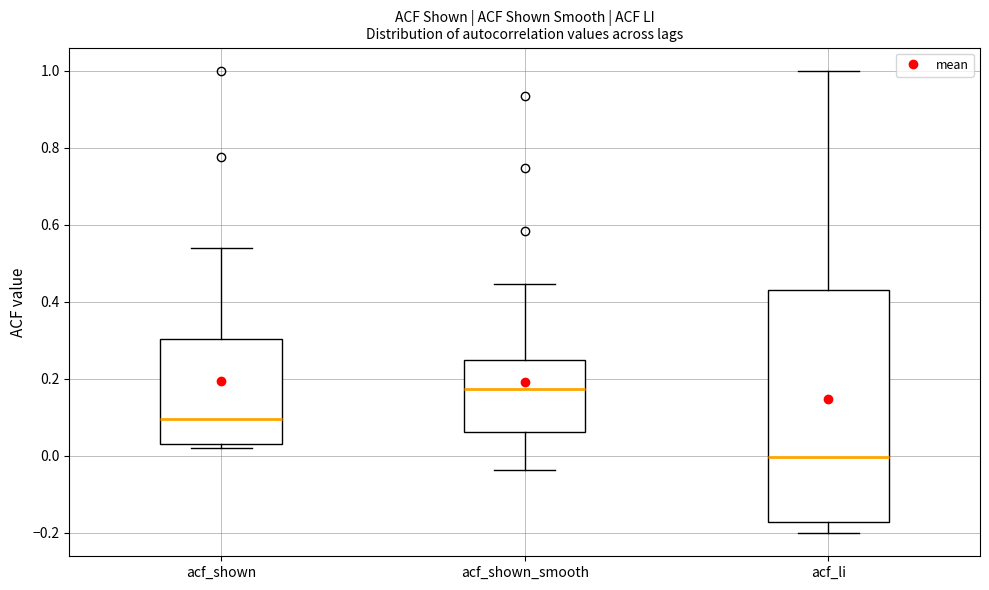

Reading left to right, transcribe this box plot: for each box, give where its median line is, the range the box spans, and where its two whiskers end, as read against the y-axis. The values are not printed on the chart, so give them approximately, as read against the axis.

acf_shown: median 0.10, box 0.04 to 0.30, whiskers 0.02 to 0.54
acf_shown_smooth: median 0.18, box 0.06 to 0.24, whiskers -0.04 to 0.44
acf_li: median 0.00, box -0.18 to 0.42, whiskers -0.20 to 1.00